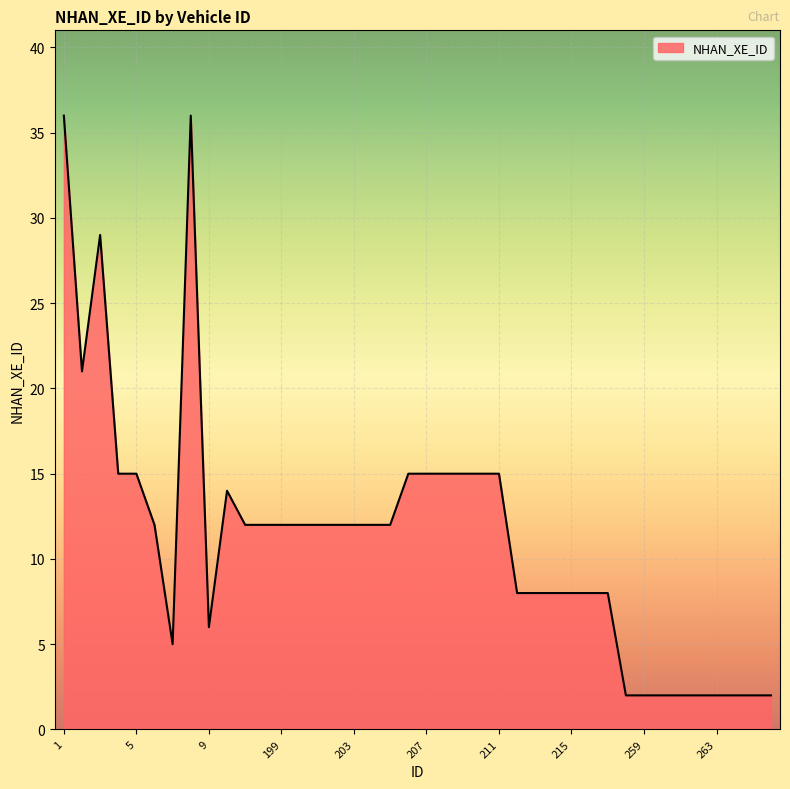

What is the difference between the maximum and minimum values?

34